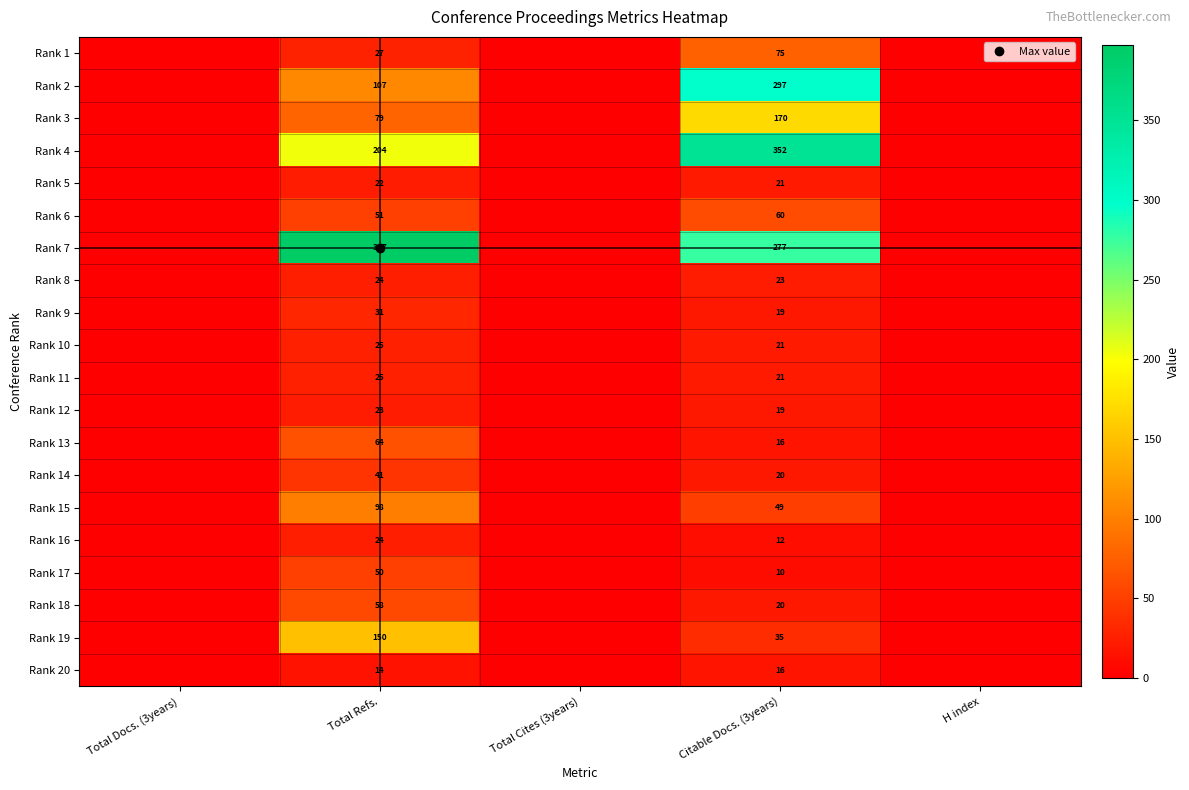

At which label does Rank 4 reach its peak?

Citable Docs. (3years)